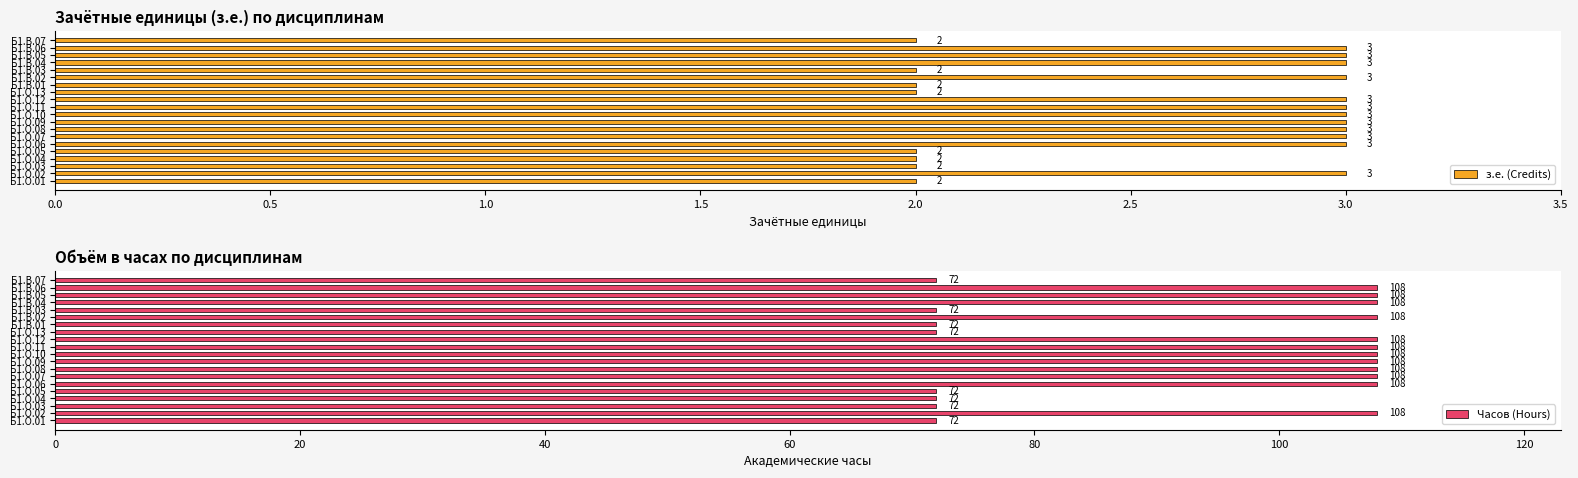

What is the sum of all з.е. (Credits) values?

52